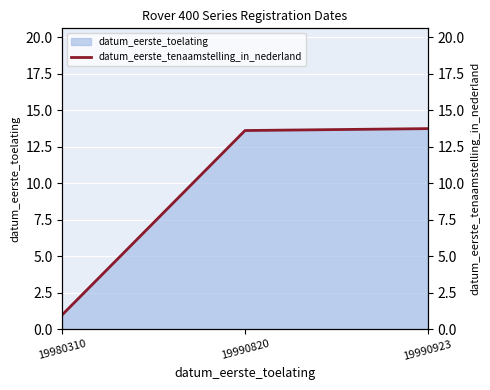

At which label does the data first exceed 13?

19990820